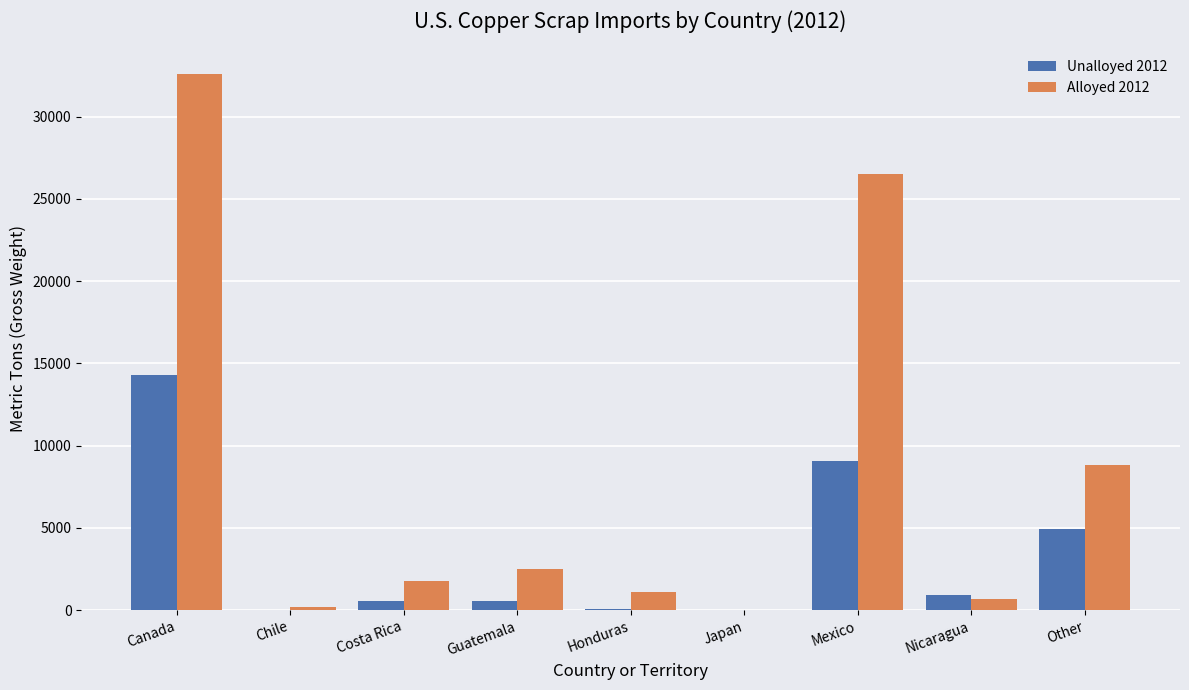

Which series has the largest total across all categories?

Alloyed 2012